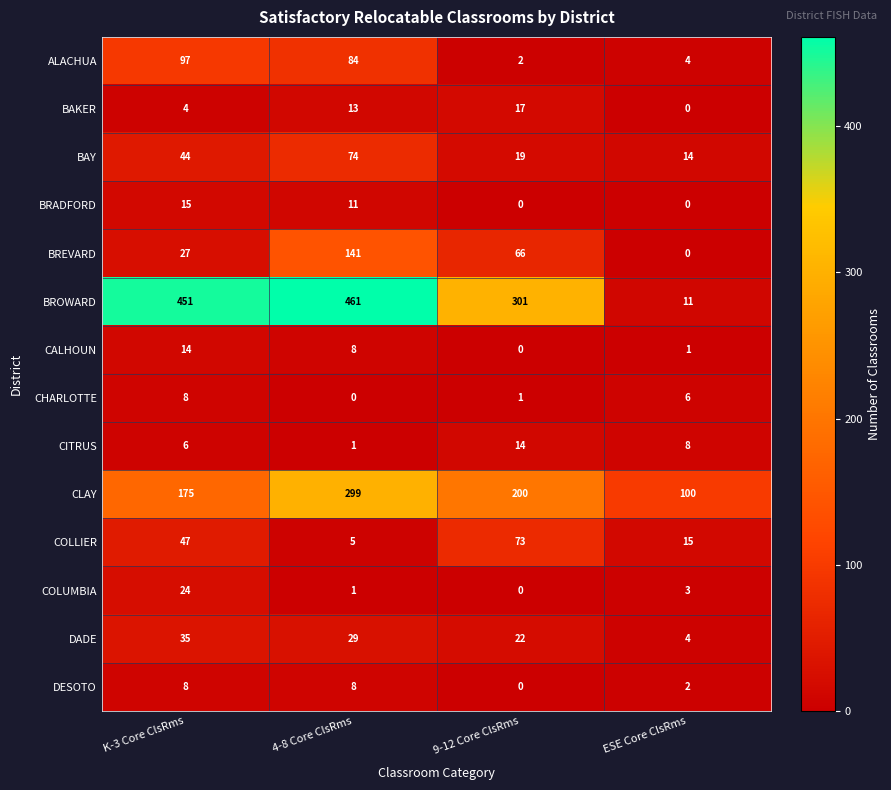

At which label does ALACHUA first exceed 84?

K-3 Core ClsRms